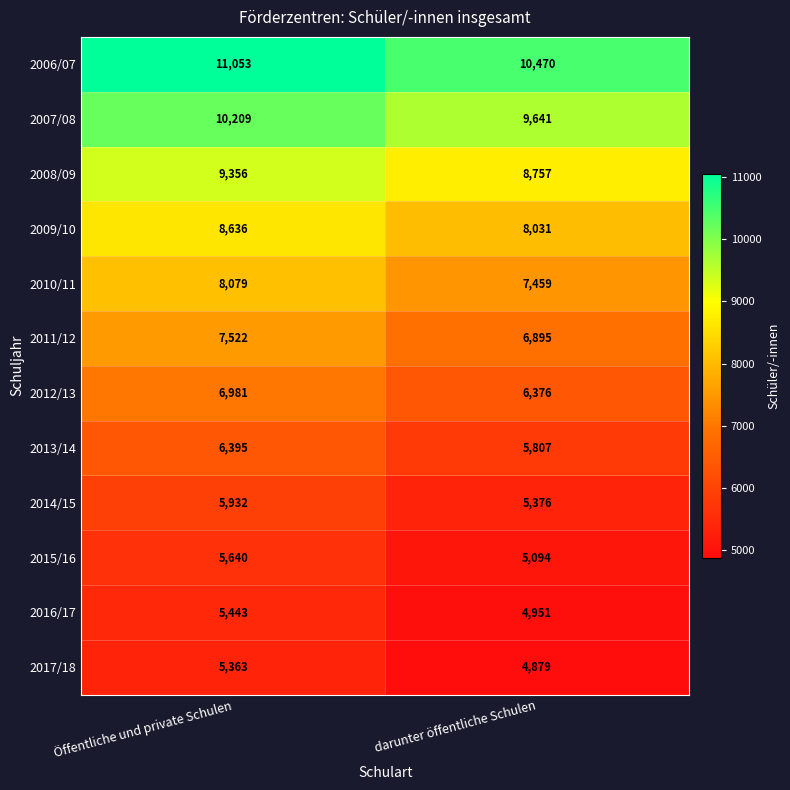

Reading right to left, extract all data points from this chart.

2006/07: darunter öffentliche Schulen=10470	Öffentliche und private Schulen=11053
2007/08: darunter öffentliche Schulen=9641	Öffentliche und private Schulen=10209
2008/09: darunter öffentliche Schulen=8757	Öffentliche und private Schulen=9356
2009/10: darunter öffentliche Schulen=8031	Öffentliche und private Schulen=8636
2010/11: darunter öffentliche Schulen=7459	Öffentliche und private Schulen=8079
2011/12: darunter öffentliche Schulen=6895	Öffentliche und private Schulen=7522
2012/13: darunter öffentliche Schulen=6376	Öffentliche und private Schulen=6981
2013/14: darunter öffentliche Schulen=5807	Öffentliche und private Schulen=6395
2014/15: darunter öffentliche Schulen=5376	Öffentliche und private Schulen=5932
2015/16: darunter öffentliche Schulen=5094	Öffentliche und private Schulen=5640
2016/17: darunter öffentliche Schulen=4951	Öffentliche und private Schulen=5443
2017/18: darunter öffentliche Schulen=4879	Öffentliche und private Schulen=5363